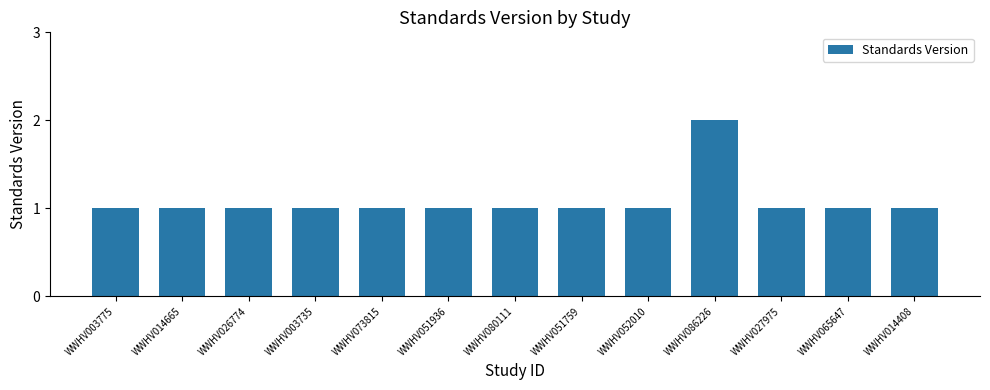

Reading left to right, transcribe all the data shown in this chart.

WWHV003775=1	WWHV014665=1	WWHV026774=1	WWHV003735=1	WWHV073815=1	WWHV051936=1	WWHV080111=1	WWHV051759=1	WWHV052010=1	WWHV086226=2	WWHV027975=1	WWHV065647=1	WWHV014408=1